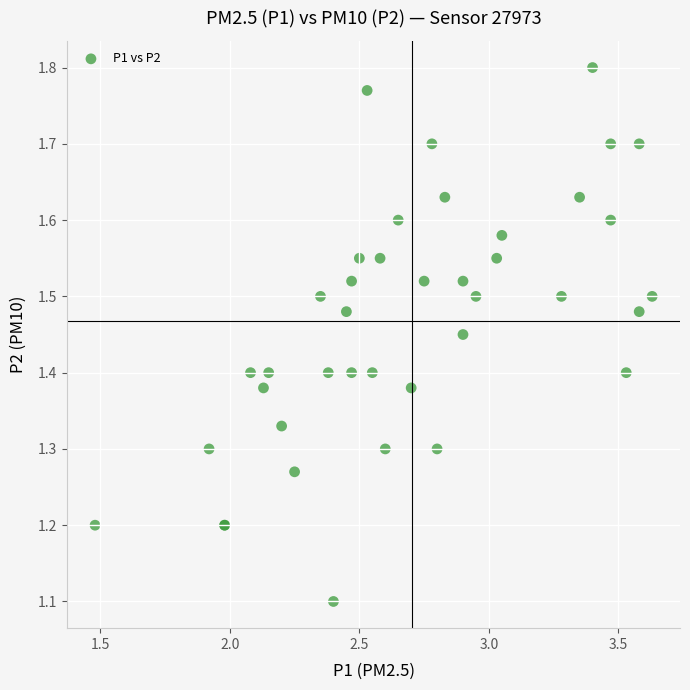

What Y value in the scatter plot is closest to 1?

1.1